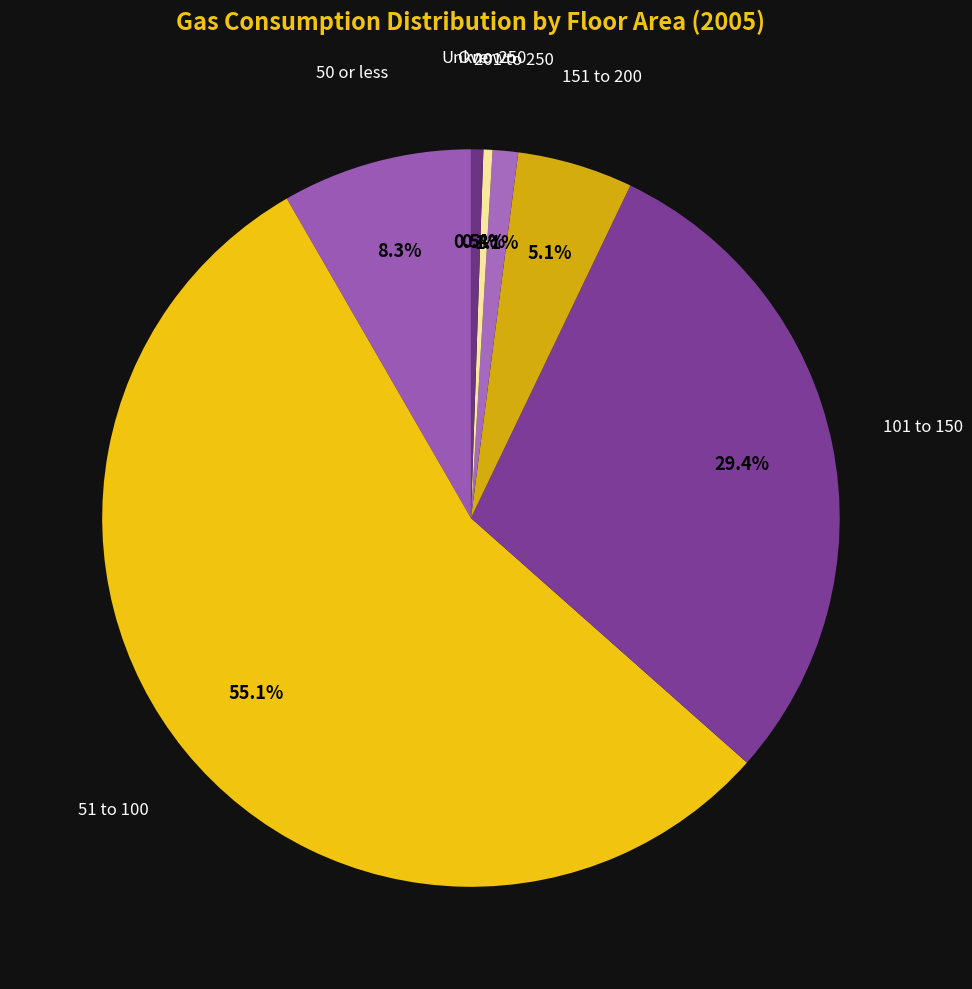

How many slices are in this pie chart?

7